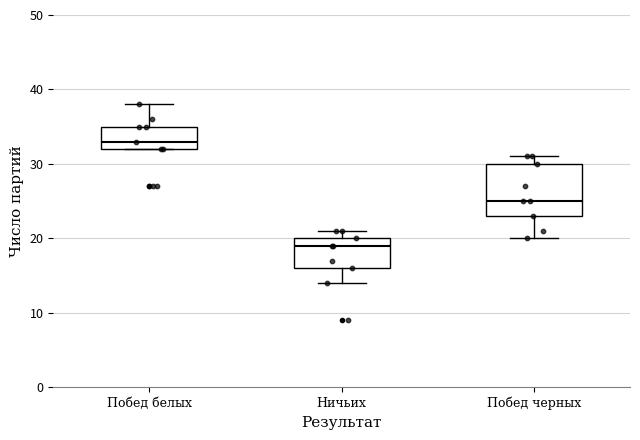

Where is the upper edge of the box for Побед белых on the y-axis? The values are not printed on the chart, so give them approximately, as read against the axis.

35